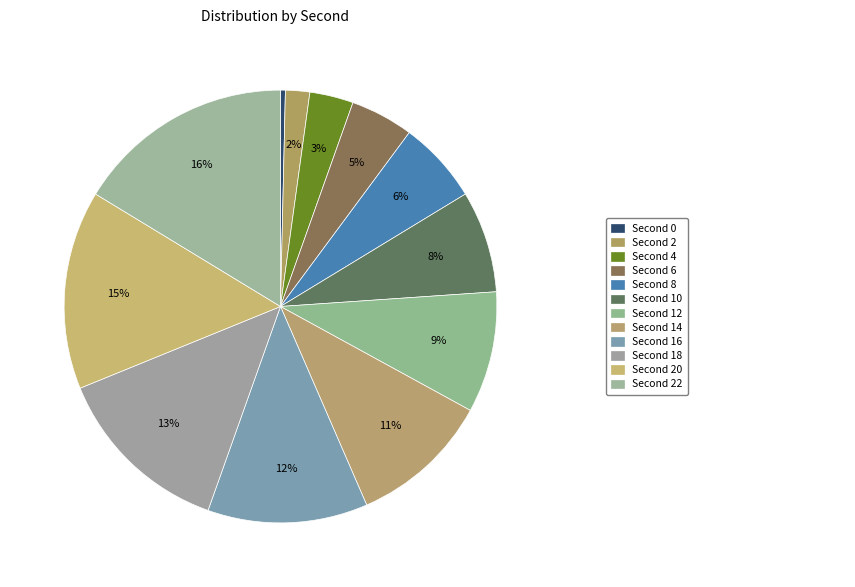

Rank the categories by value from highest to lowest.

22, 20, 18, 16, 14, 12, 10, 8, 6, 4, 2, 0